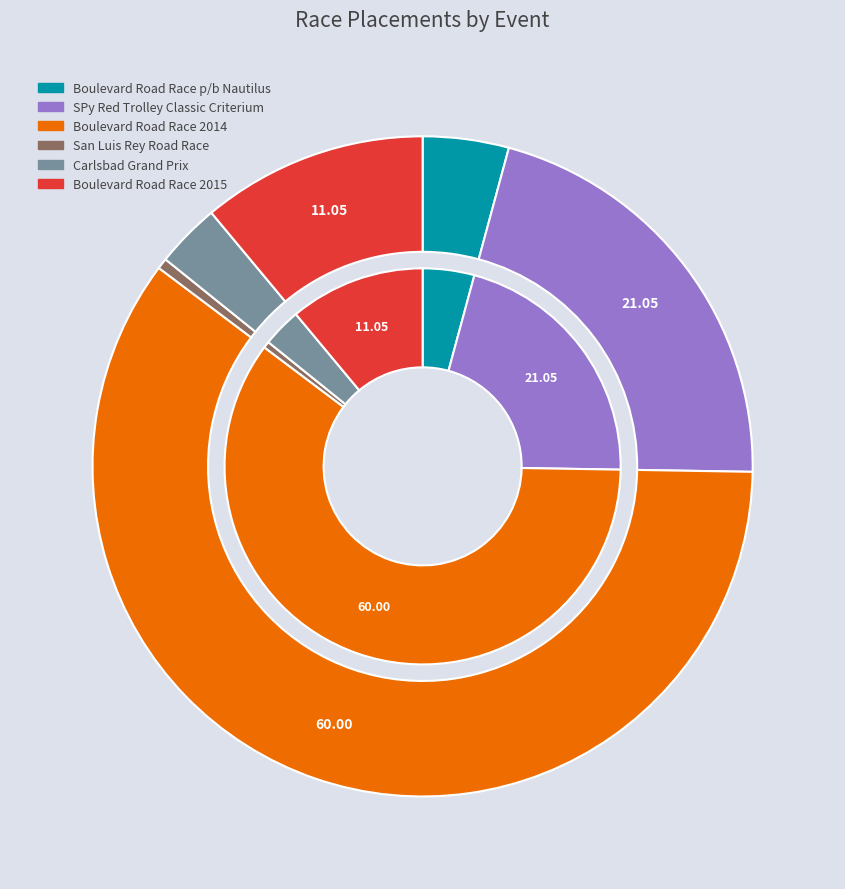

What is the ratio of the value at Boulevard Road Race p/b Nautilus to the value at Boulevard Road Race 2015?

0.4